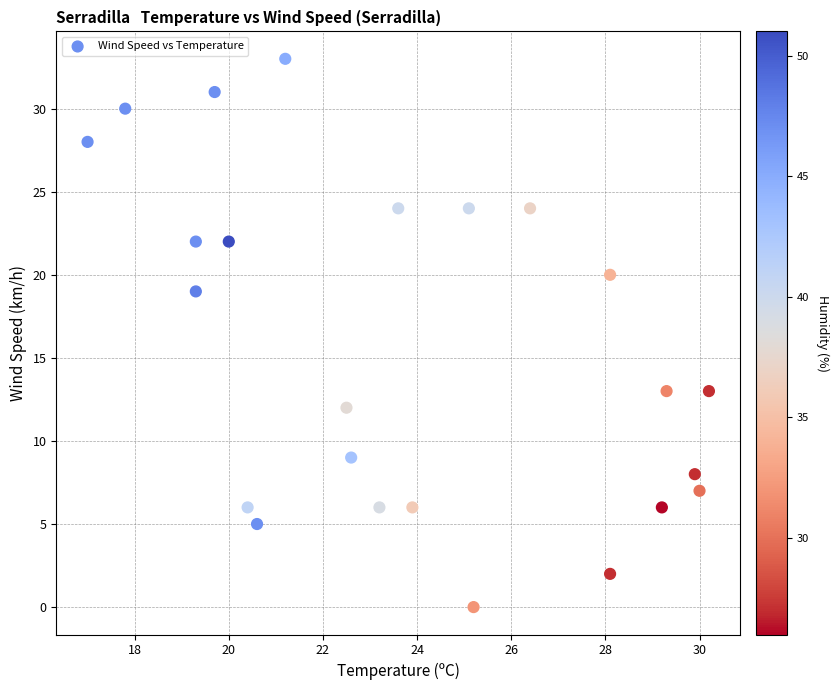

What is the range of Y values (max minus min)?

33